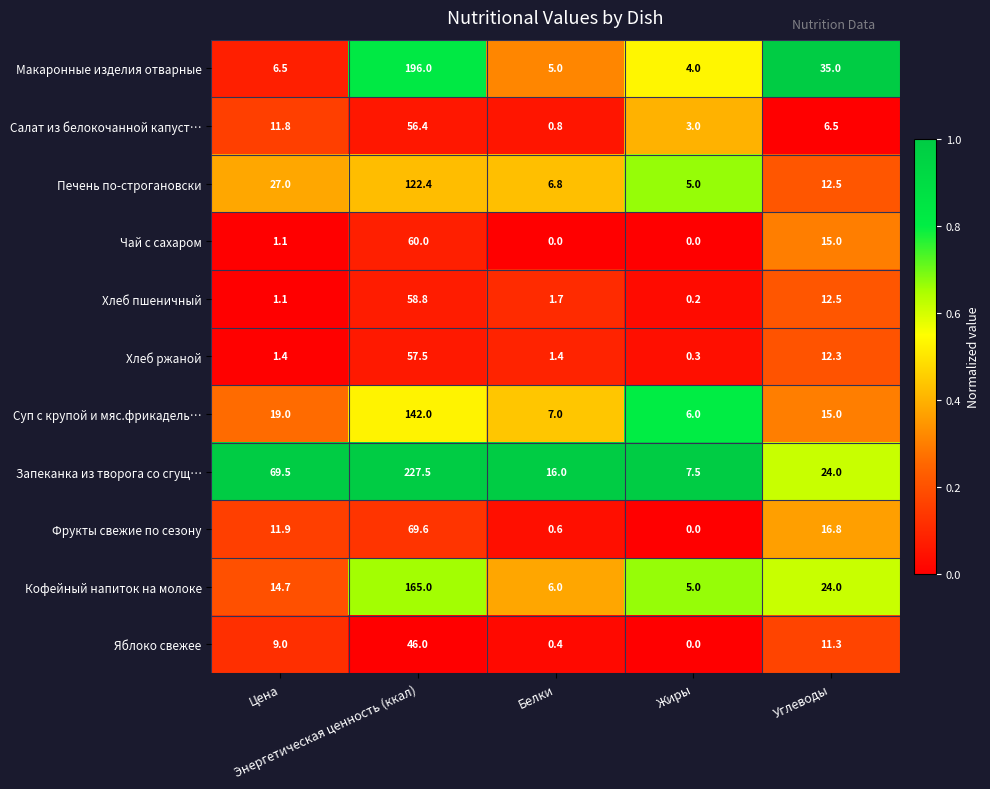

At how many categories does at least one series exceed 8?

4